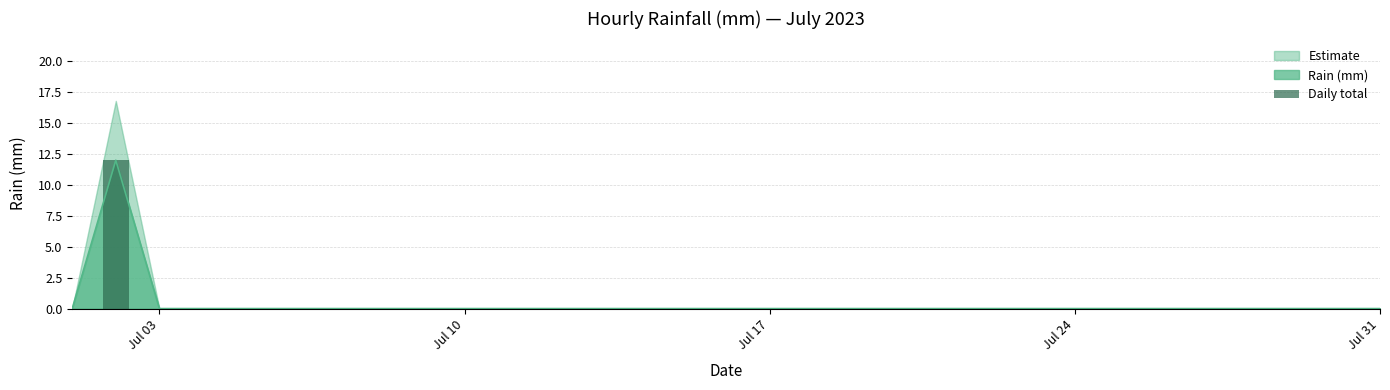

What is the maximum value for Rain (mm)?

12